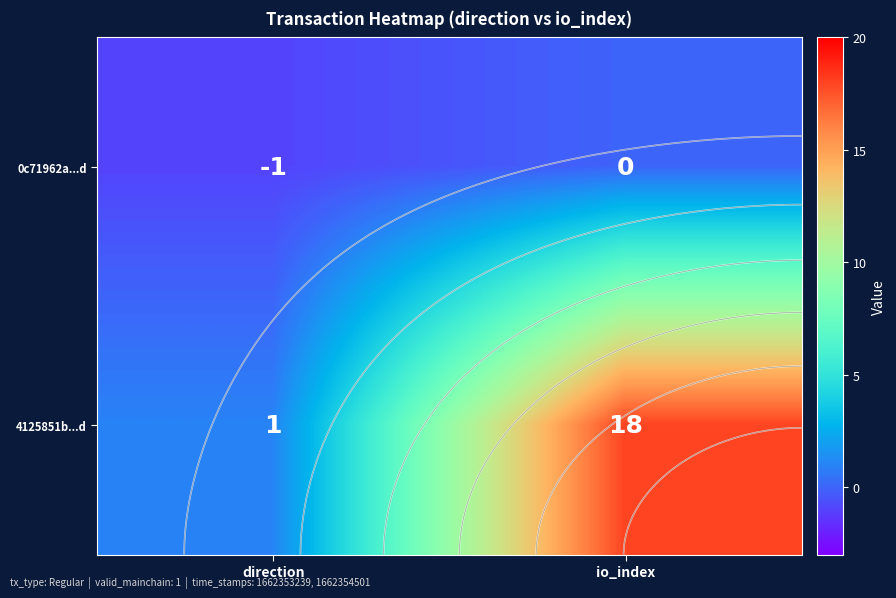

Which series has the largest range (max minus min)?

4125851b...d